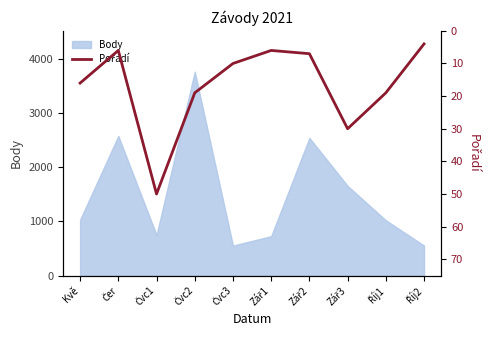

What is the minimum value for Body?

554